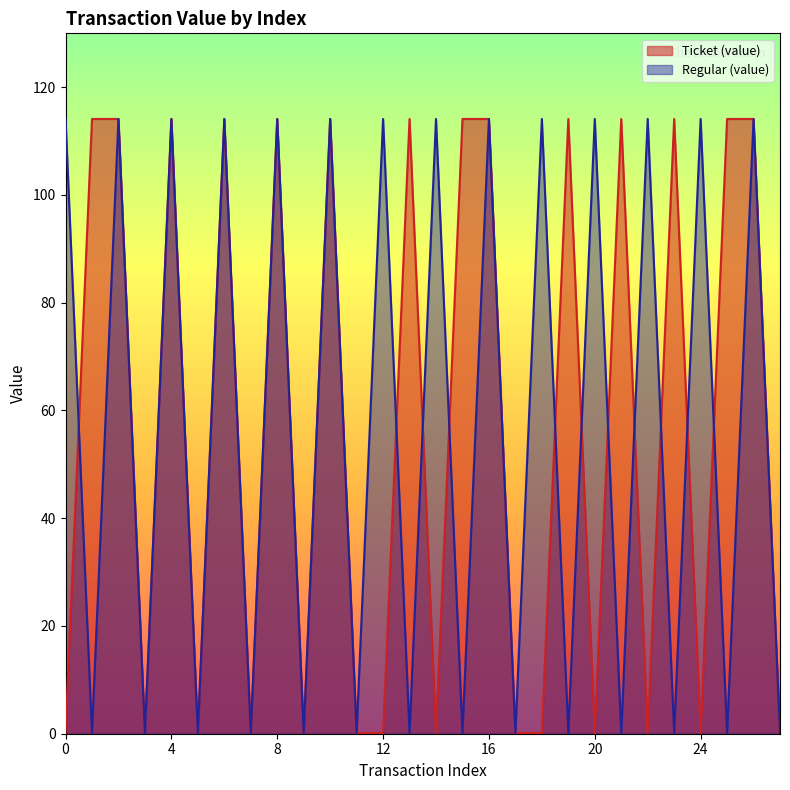

Which category has the lowest value in the Regular (value) series?

1